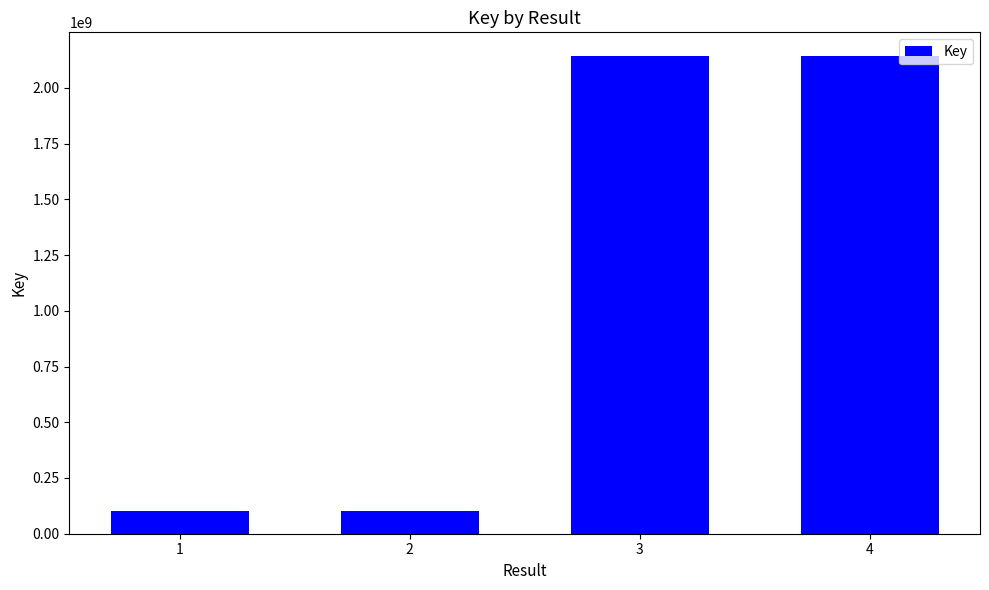

What is the average value?

1121242739